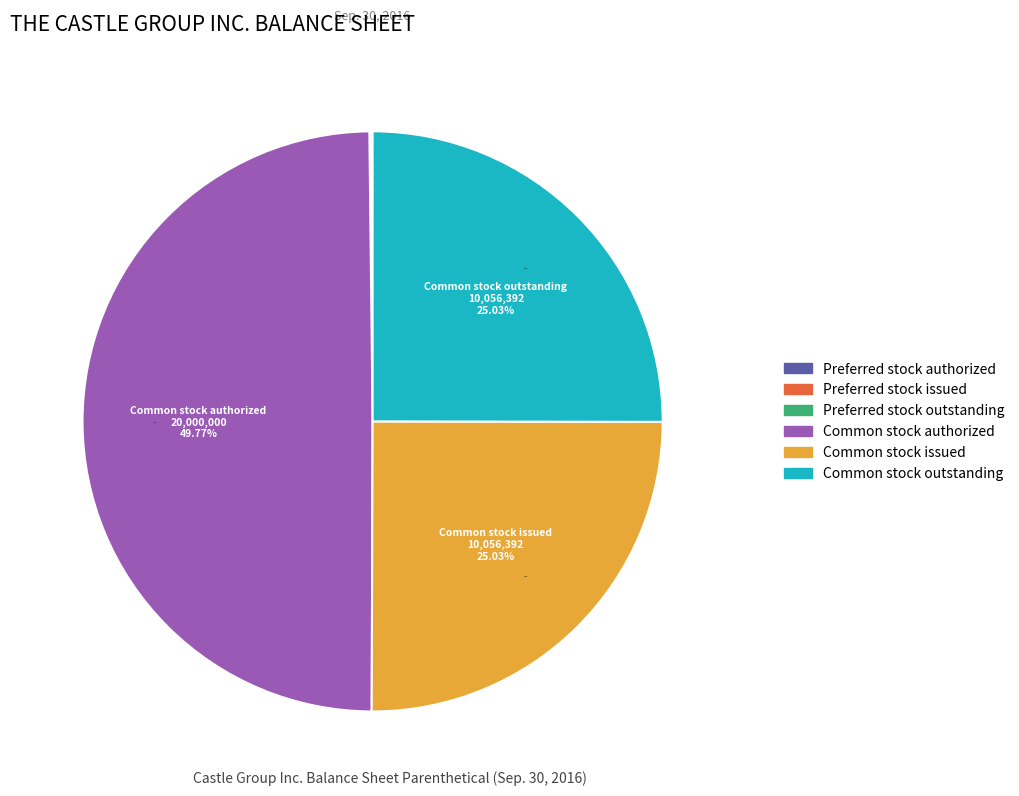

Is Common stock issued the majority of the pie?

No